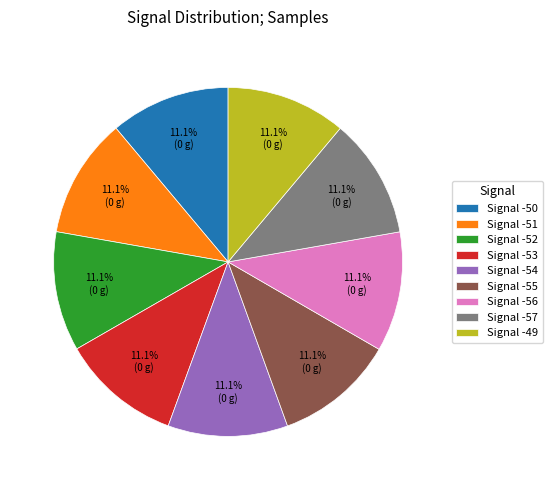

What is the ratio of the value at Signal -56 to the value at Signal -57?

1.0